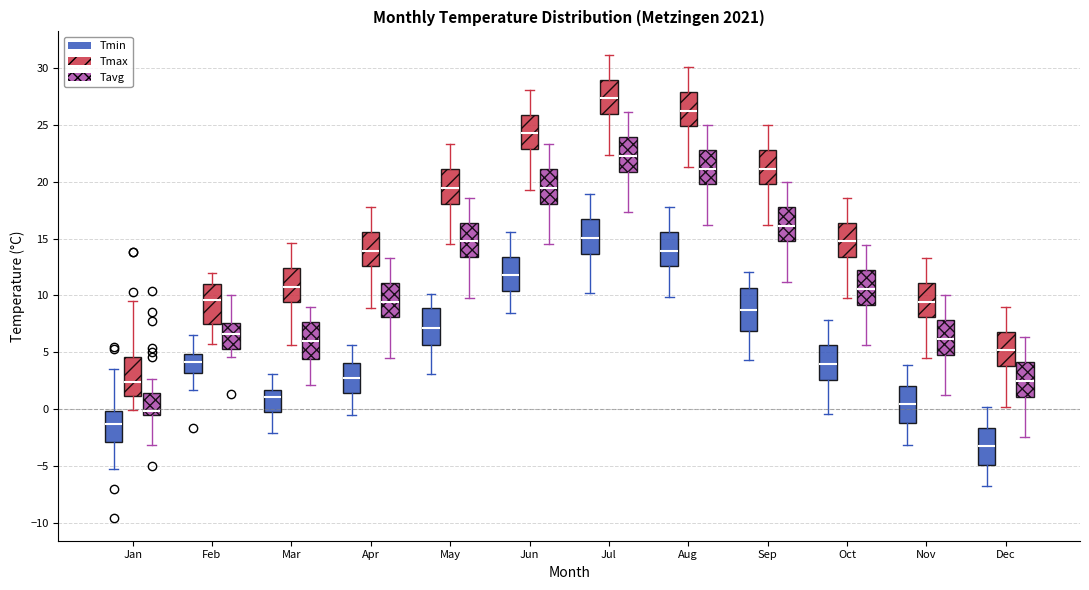

Where does the upper whisker of the box for Jul (Tavg) end on the y-axis? The values are not printed on the chart, so give them approximately, as read against the axis.

26.0